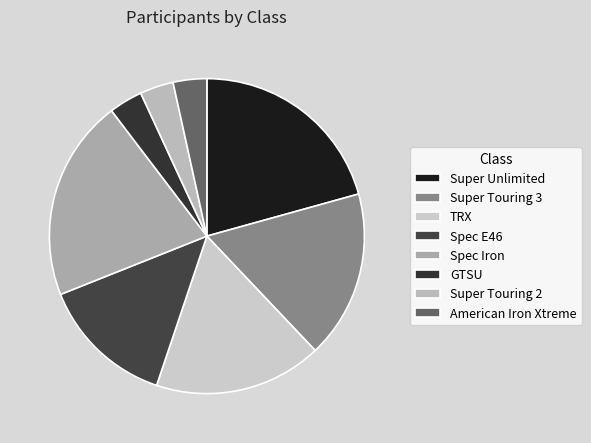

What percentage is NOT represented by GTSU?

96.6%